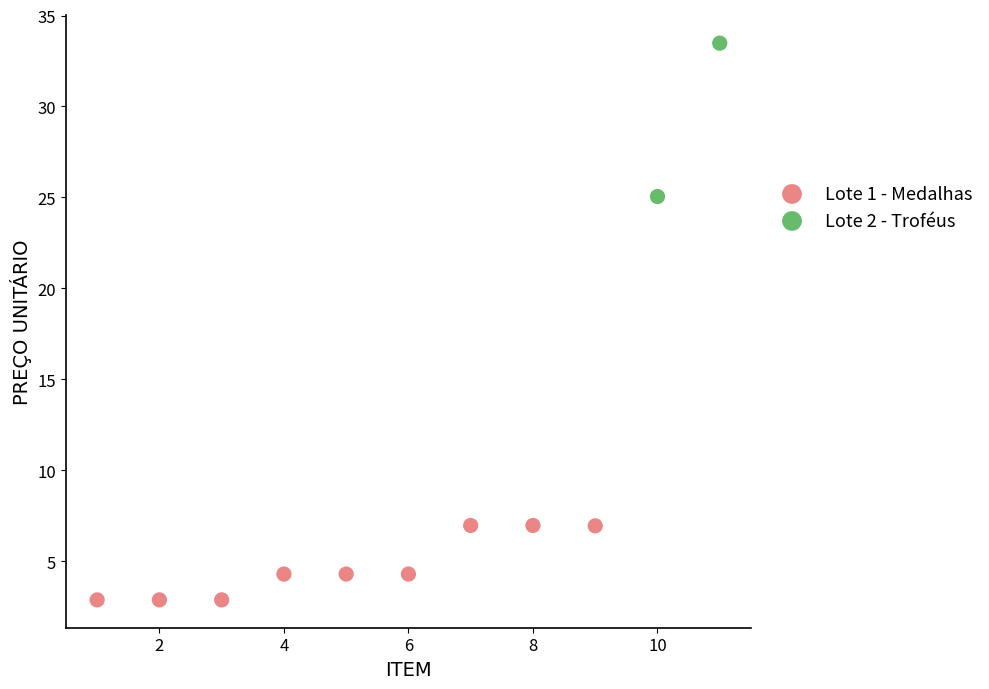

What are all the series names shown in the legend?

Lote 1 - Medalhas, Lote 2 - Troféus